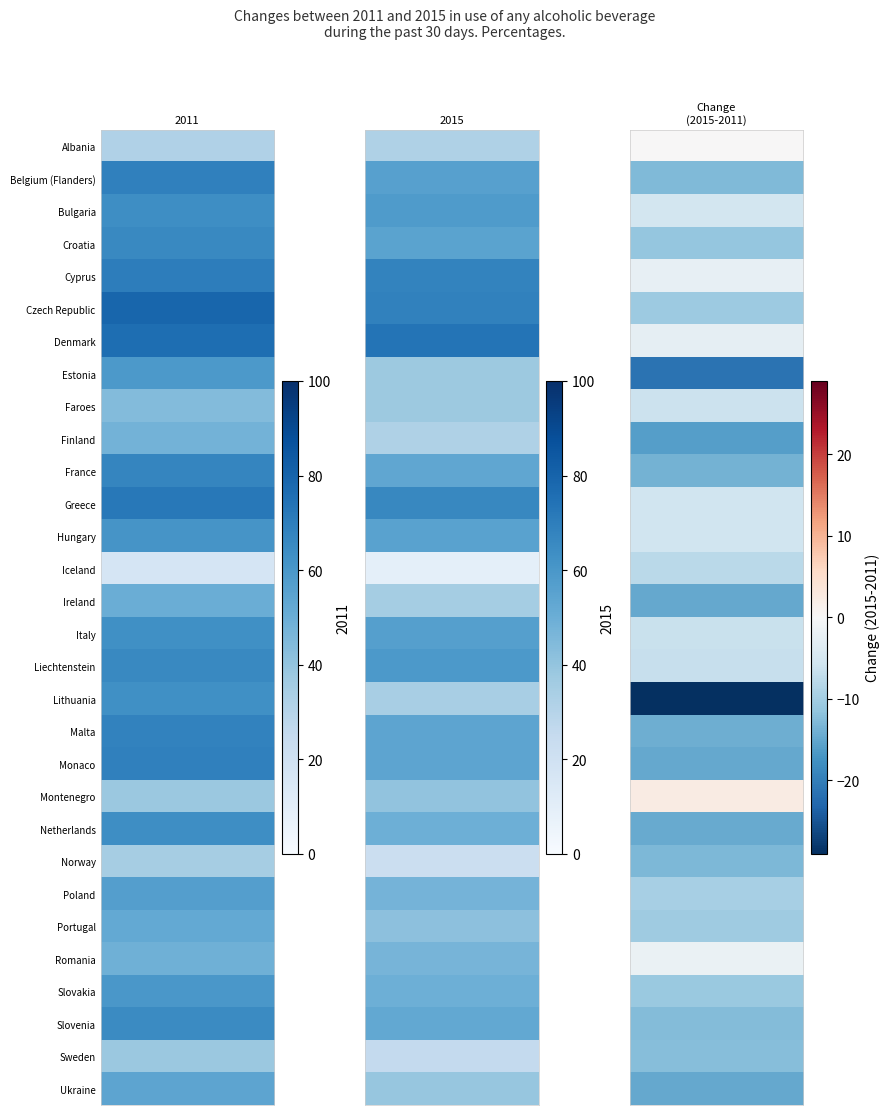

Which series has the largest range (max minus min)?

Lithuania